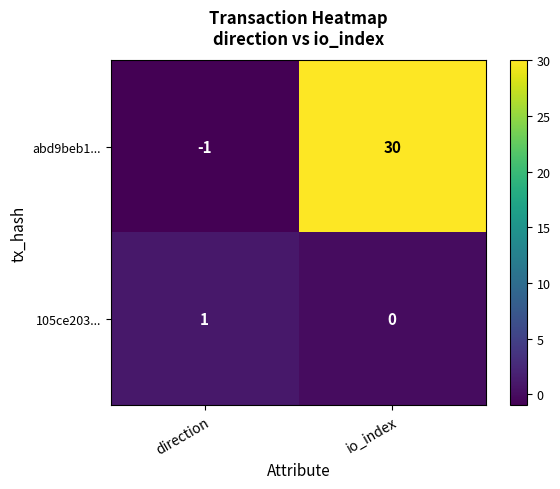

At which label is abd9beb1... closest to 14?

direction